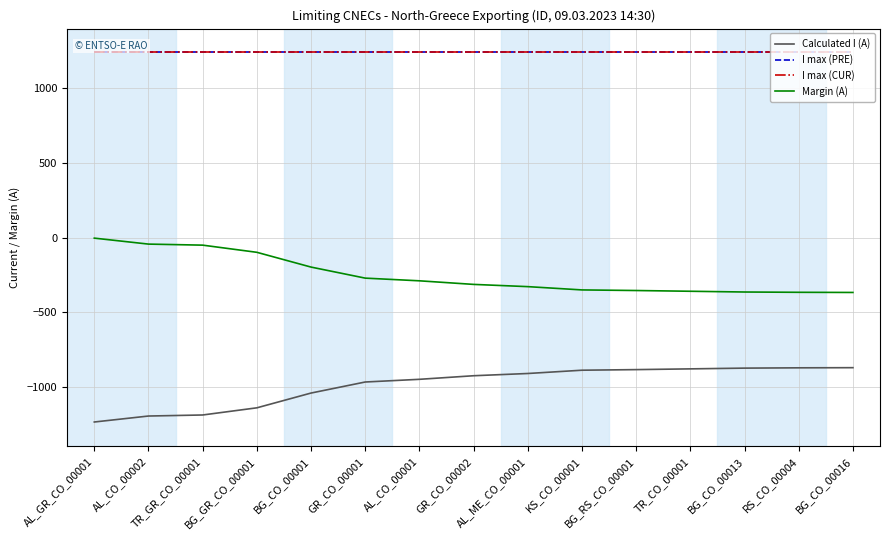

Does the chart have visible grid lines?

Yes